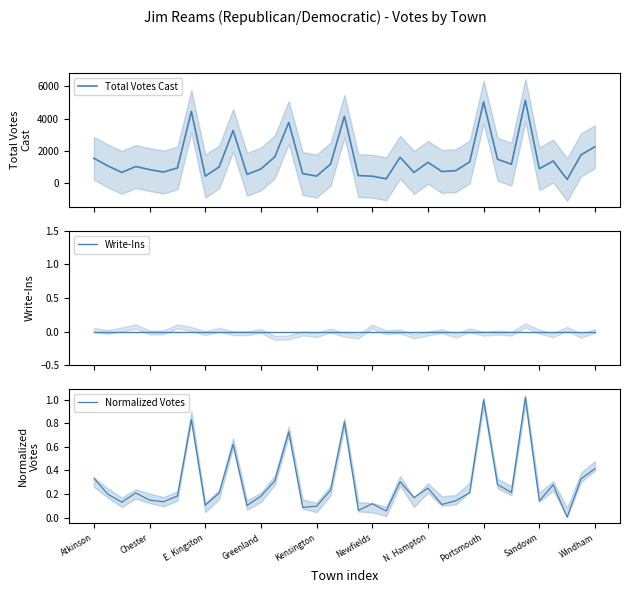

At how many categories does at least one series exceed 2900?

6